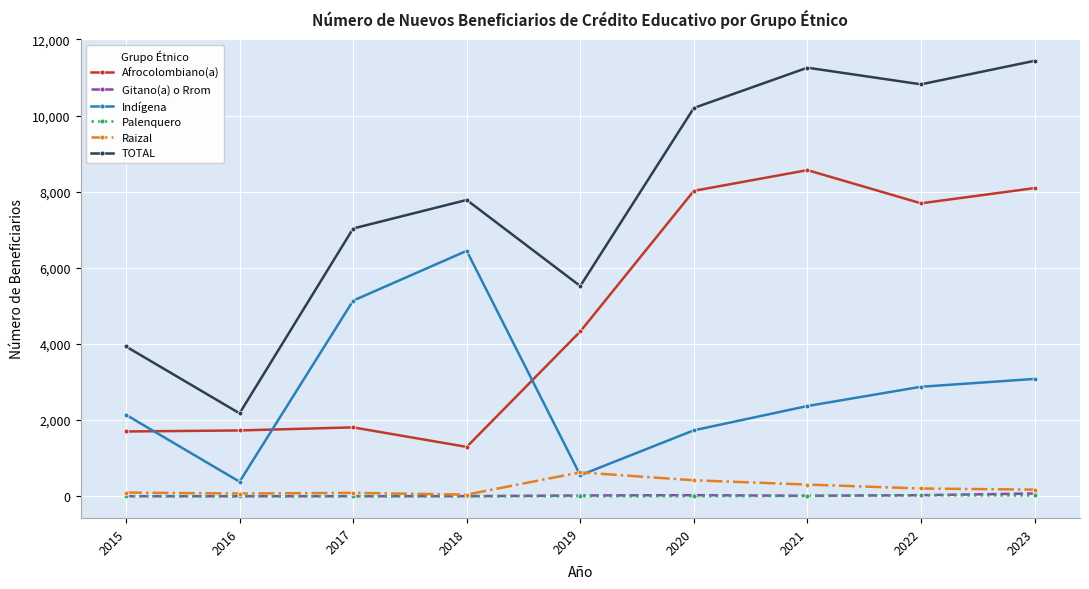

Is the value of Palenquero at 2020 greater than the value of TOTAL at 2020?

No